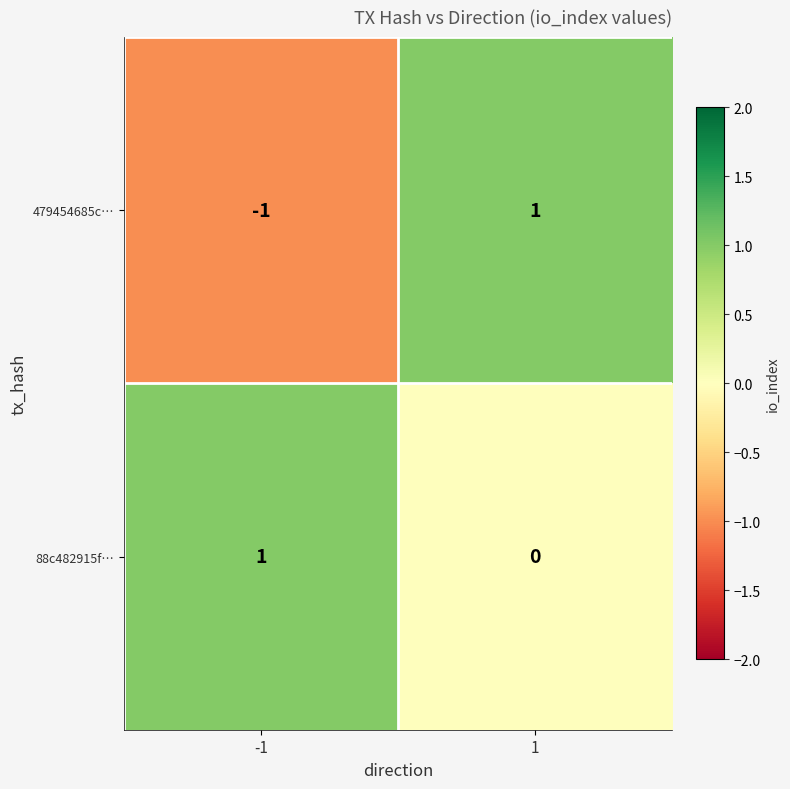

List the series in order of their overall mean, lowest first.

479454685c…, 88c482915f…